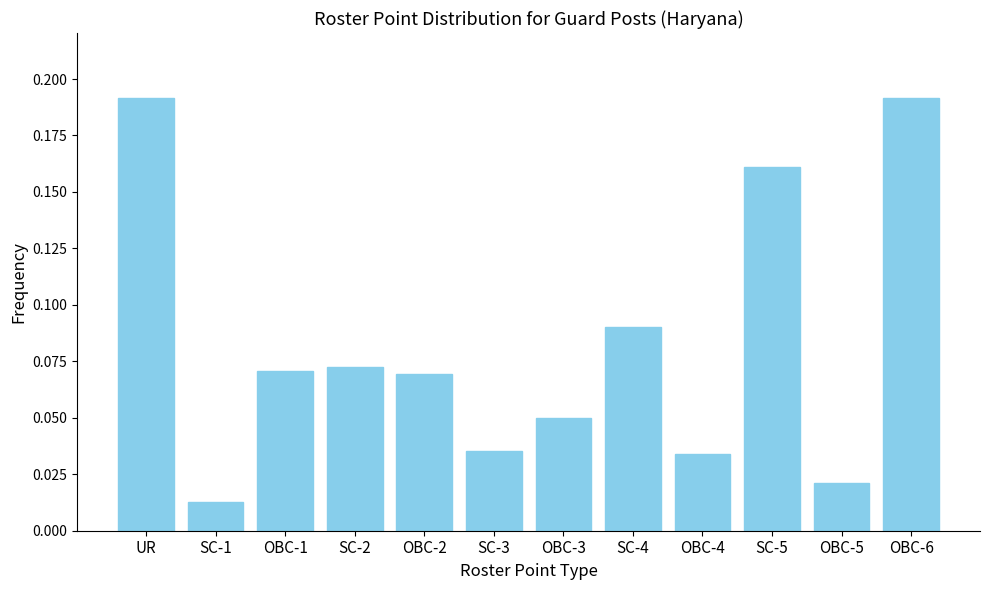

What is the change in value from OBC-1 to SC-5?

+0.1